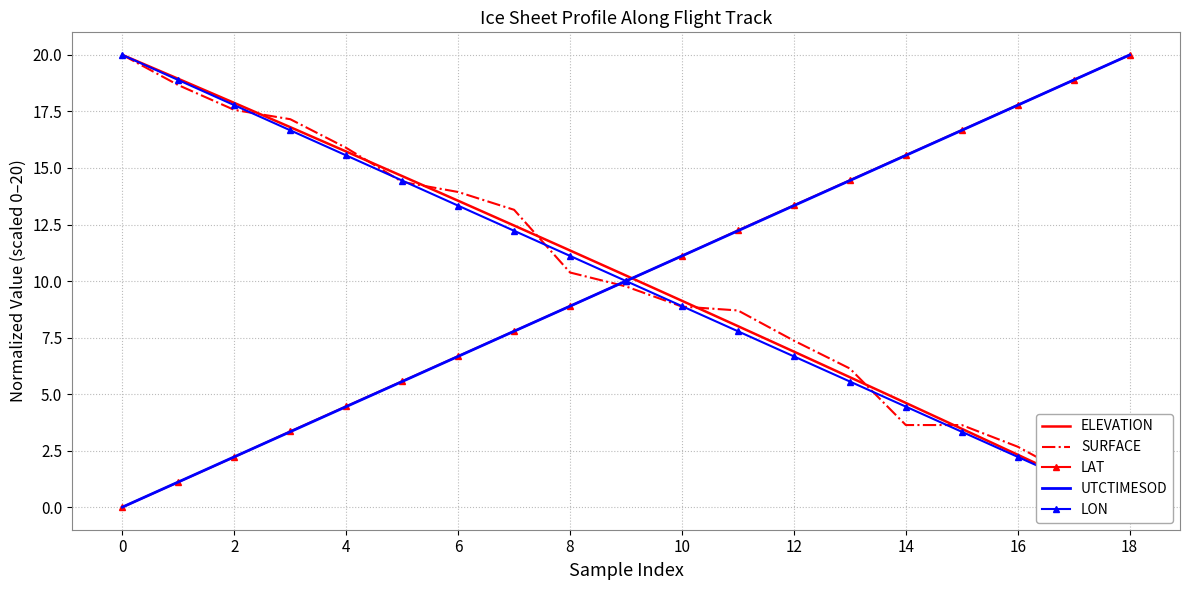

What is the difference between the SURFACE values at 11 and 13?

2.6